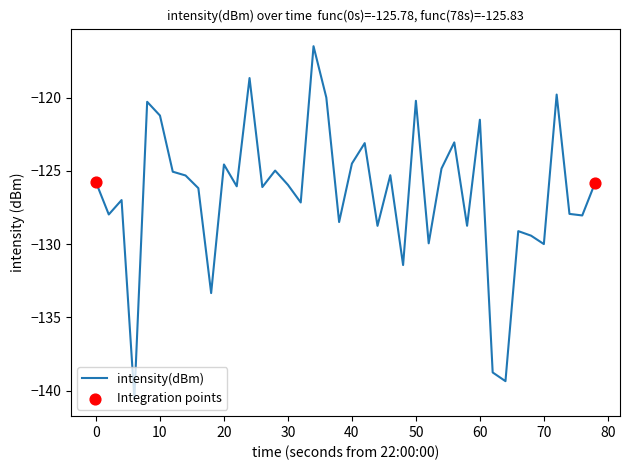

What is the maximum value shown in the chart?

-116.5